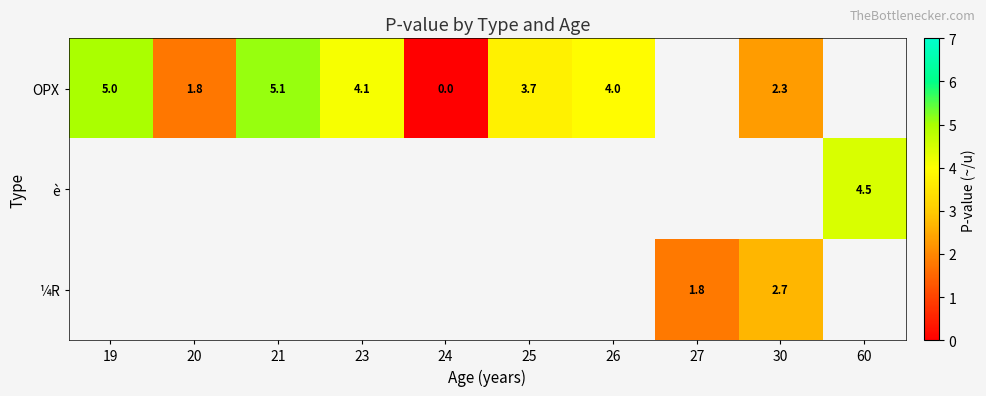

What is the greatest value displayed?

5.1